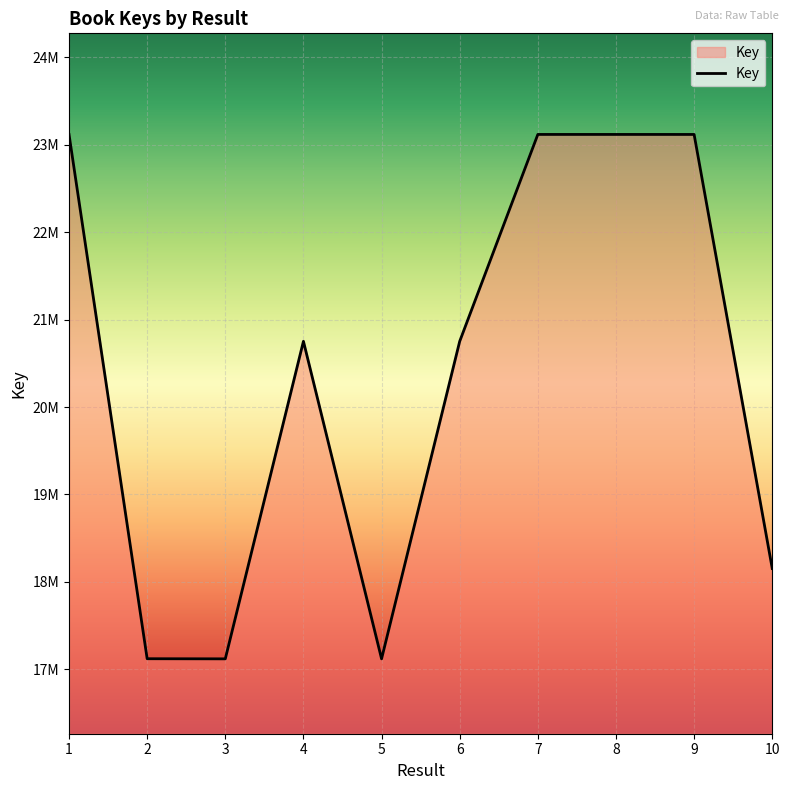

What is the minimum value shown in the chart?

17120912